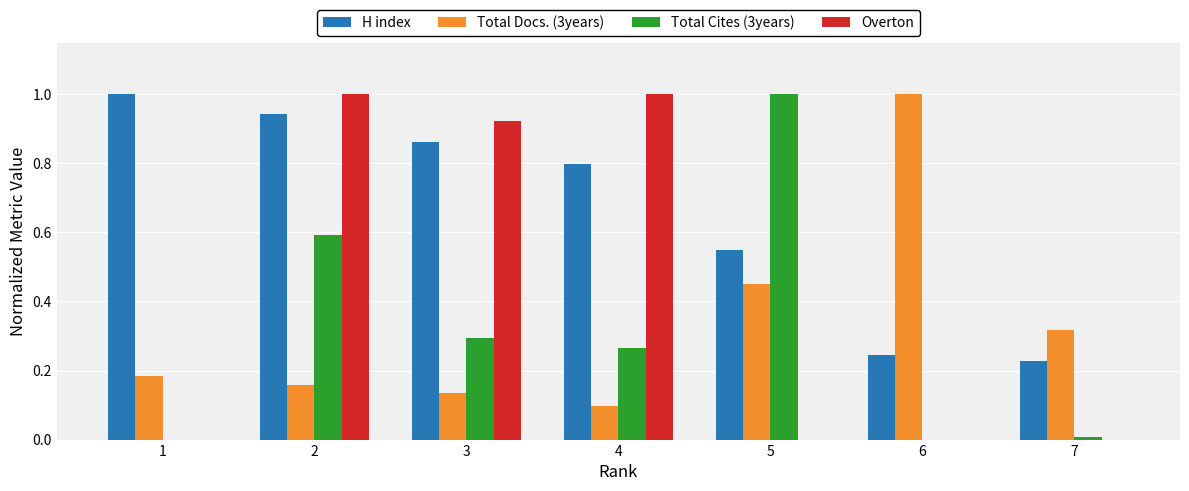

What is the sum of all Total Docs. (3years) values?

2.3